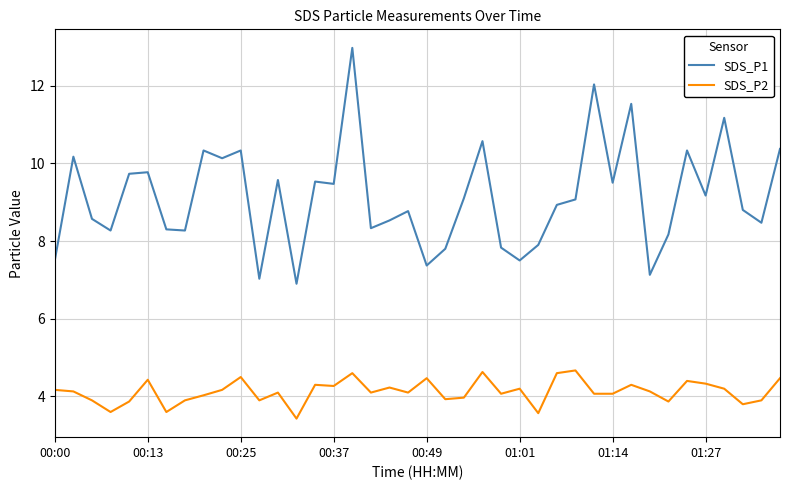

Which series has the largest total across all categories?

SDS_P1